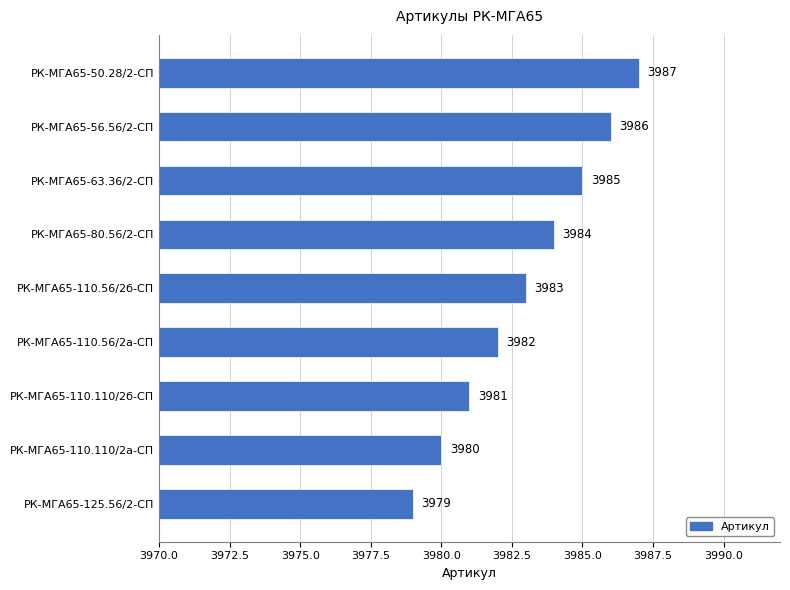

True or false: the data shows 3979 at РК-МГА65-125.56/2-СП.

True